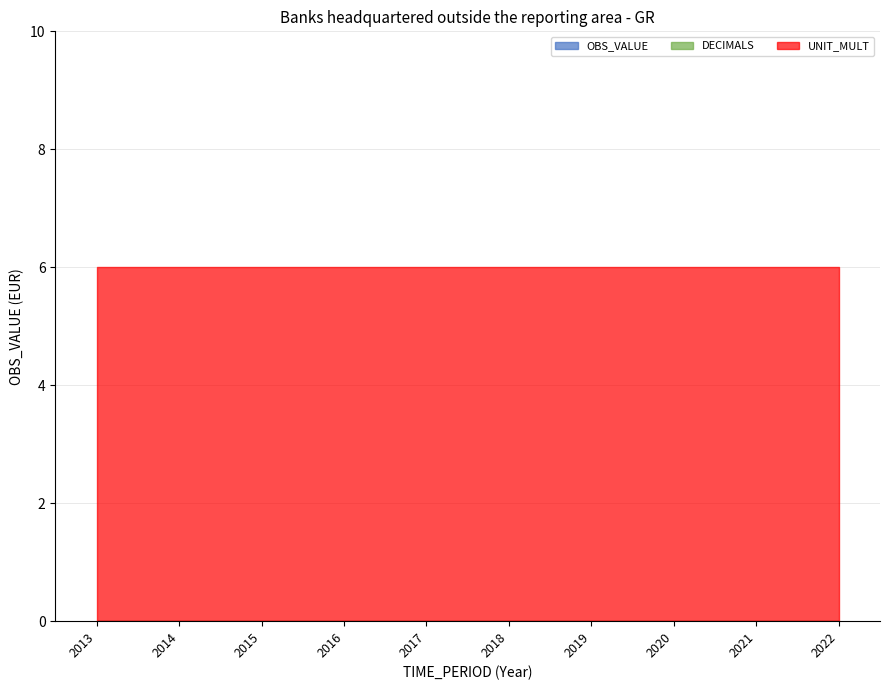

True or false: OBS_VALUE and UNIT_MULT cross at least once.

False